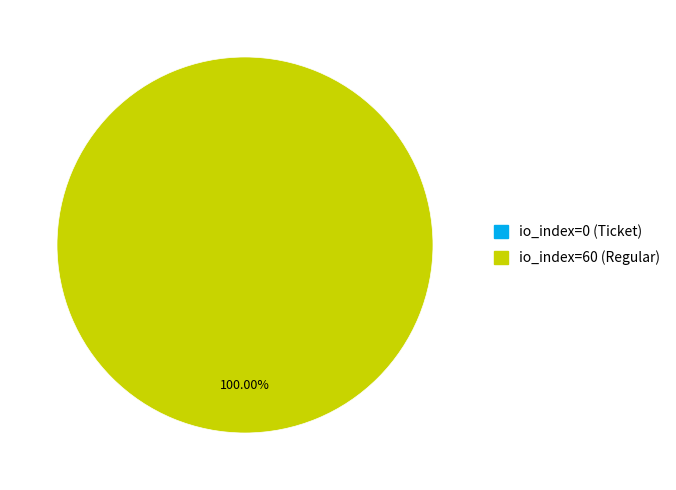

What is the majority slice?

io_index=60 (Regular)